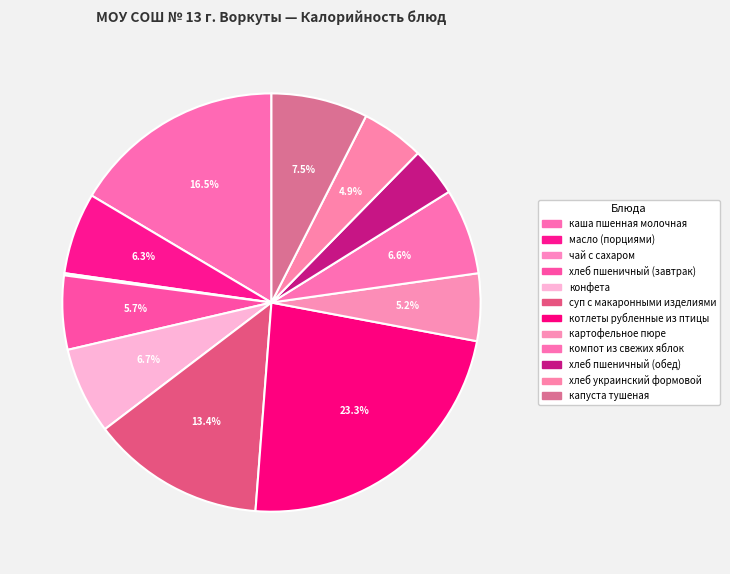

To the nearest percent, what portion does хлеб украинский формовой represent?

5%